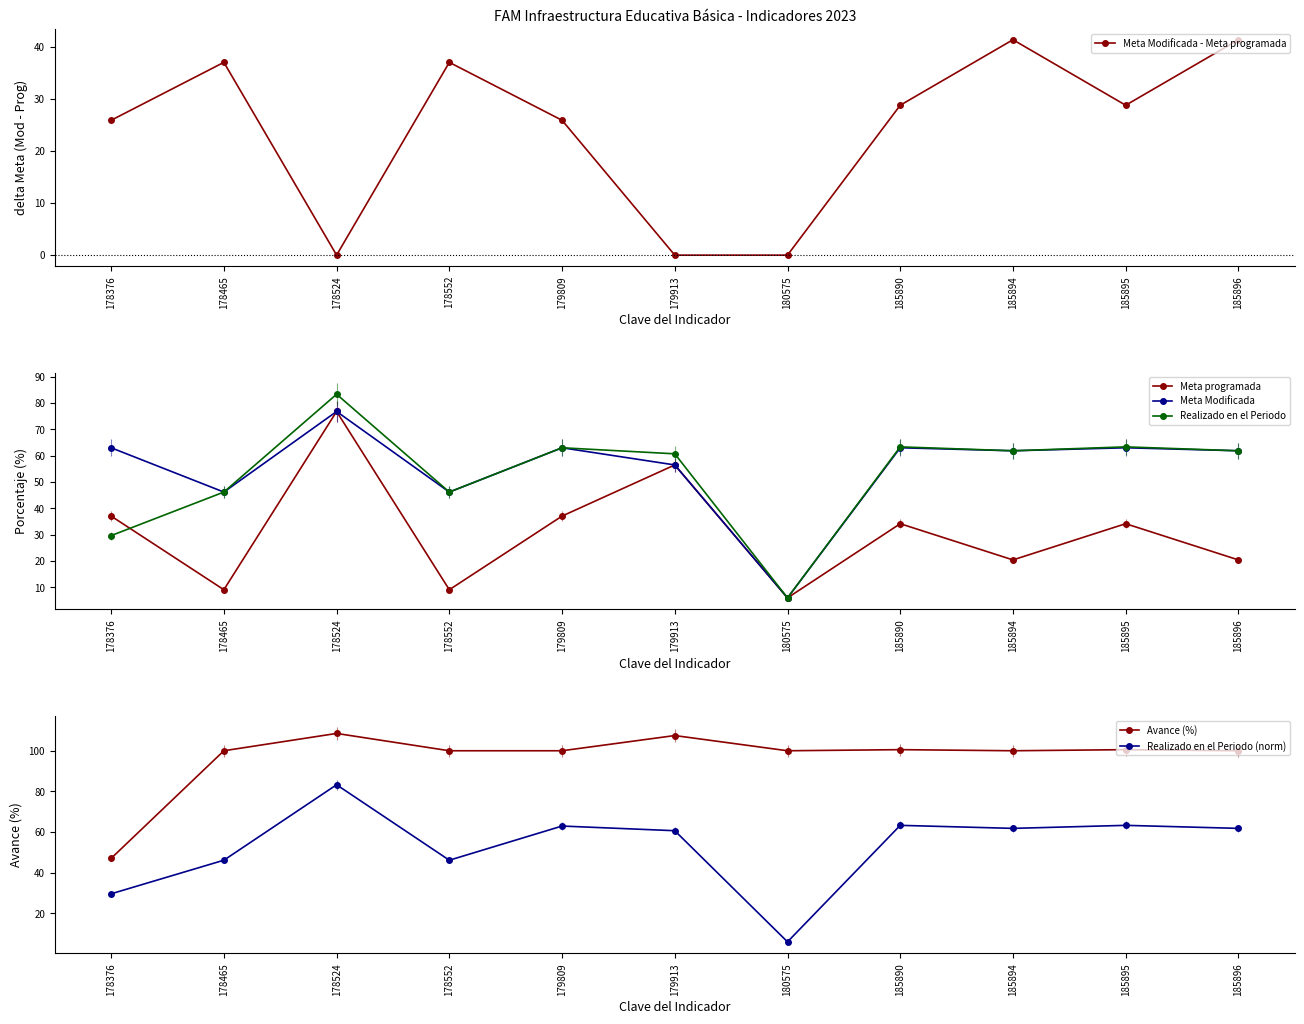

True or false: Meta Modificada and Meta Modificada - Meta programada intersect in this chart.

False